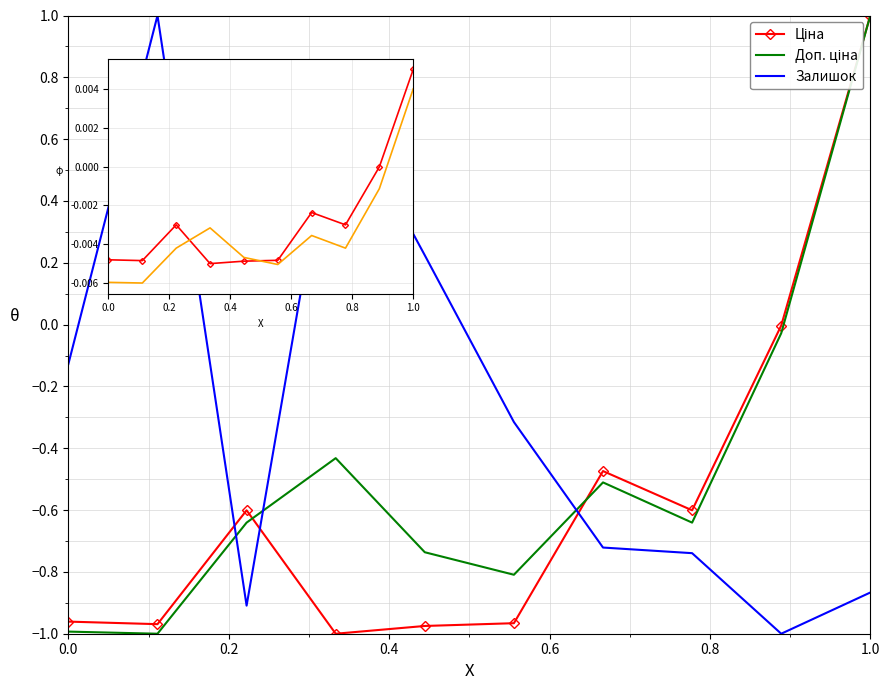

How many negative values does the Залишок series have?

7